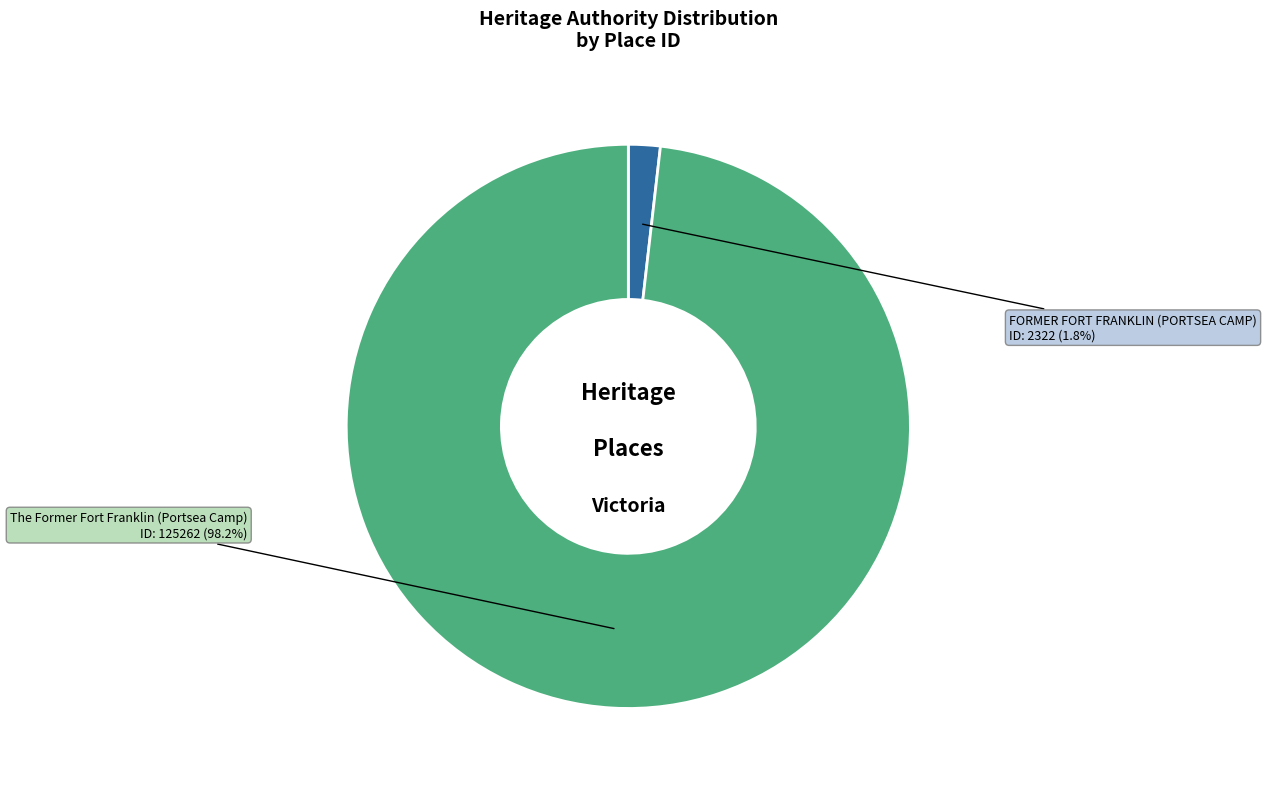

Which slice represents more than half of the pie?

The Former Fort Franklin (Portsea Camp)